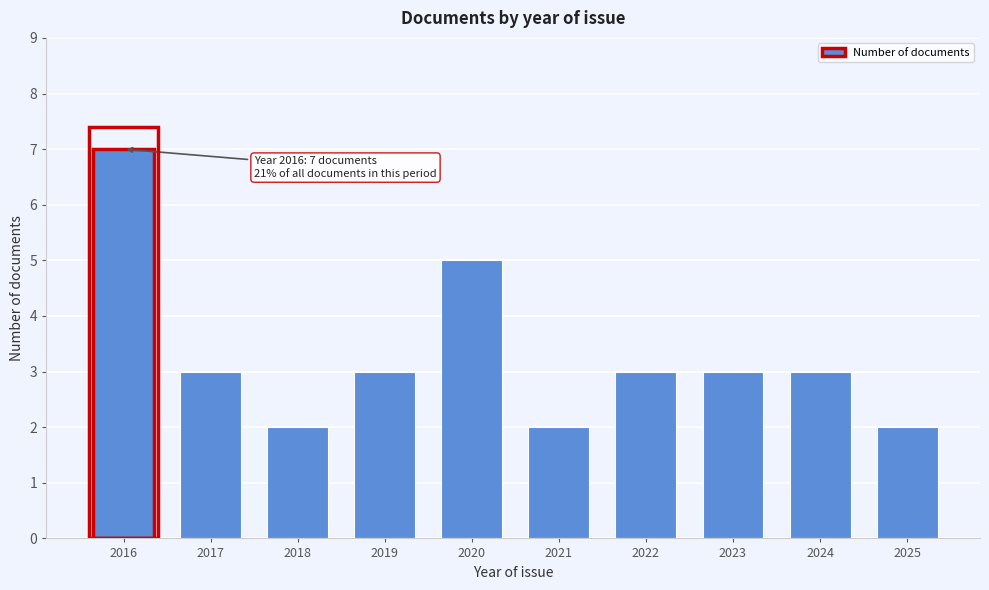

Reading left to right, transcribe all the data shown in this chart.

2016=7	2017=3	2018=2	2019=3	2020=5	2021=2	2022=3	2023=3	2024=3	2025=2